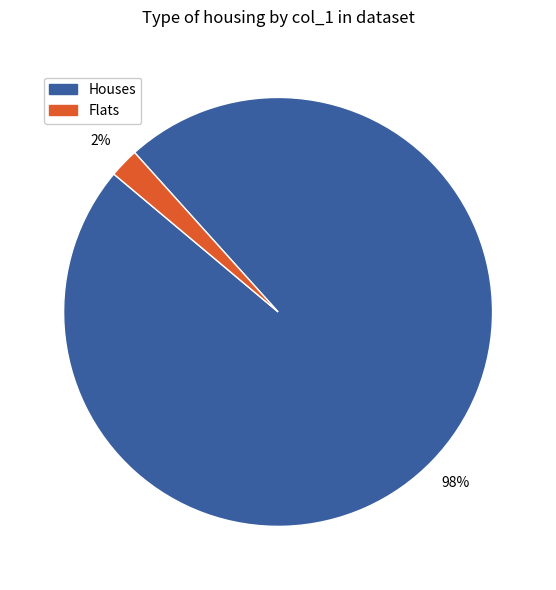

To the nearest percent, what is the average slice percentage?

50%